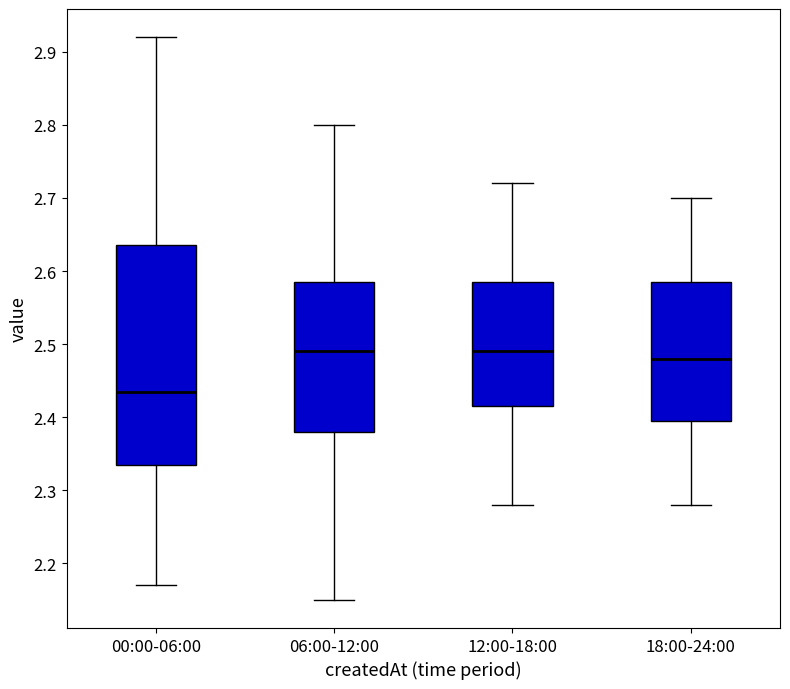

Reading left to right, read every box against the y-axis: the position of its median line, the range the box covers, and the ends of its whiskers. The values are not printed on the chart, so give them approximately, as read against the axis.

00:00-06:00: median 2.44, box 2.34 to 2.64, whiskers 2.17 to 2.92
06:00-12:00: median 2.49, box 2.38 to 2.59, whiskers 2.15 to 2.80
12:00-18:00: median 2.49, box 2.42 to 2.59, whiskers 2.28 to 2.72
18:00-24:00: median 2.48, box 2.40 to 2.59, whiskers 2.28 to 2.70